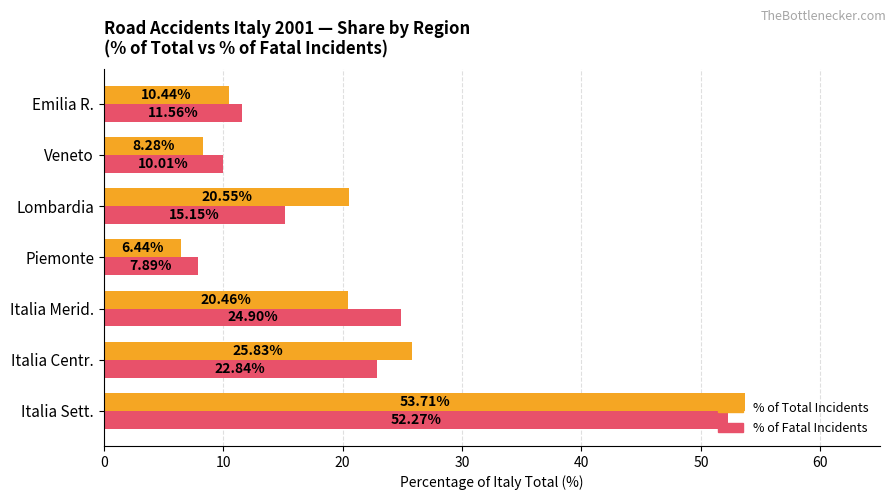

Which label corresponds to the smallest value in the chart?

Piemonte